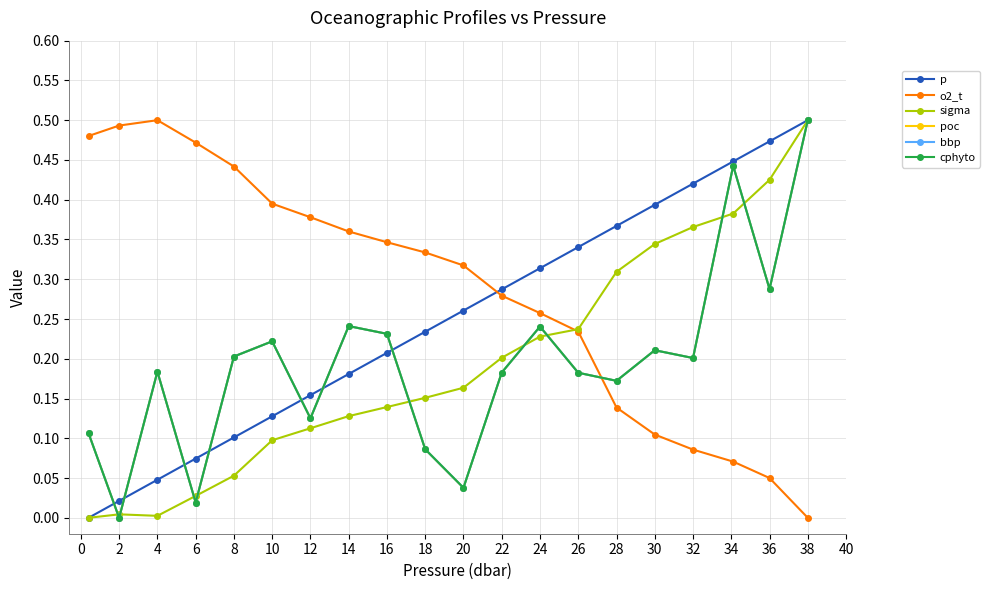

Is this an area chart (filled region under the line)?

No